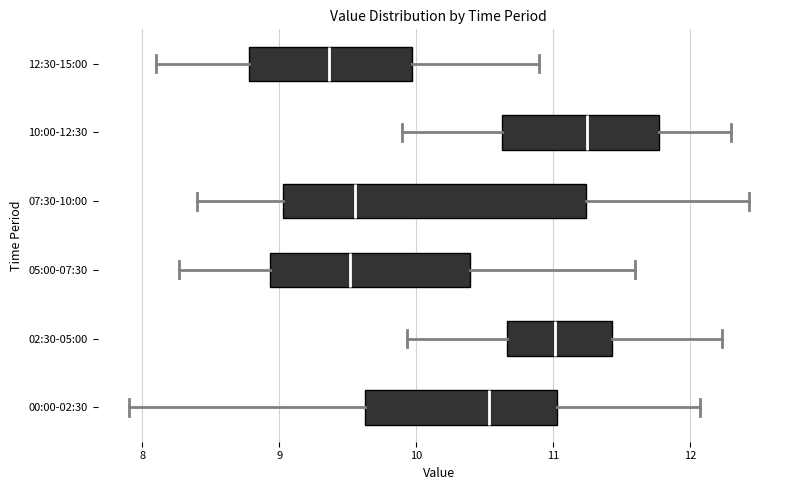

Which box is the widest, from its left edge to its right edge?

07:30-10:00